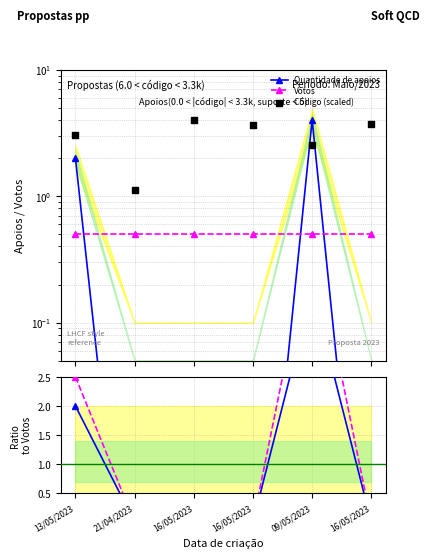

Is the value of Apoios/Votos at 21/04/2023 greater than the value of Votos adj. at 13/05/2023?

No